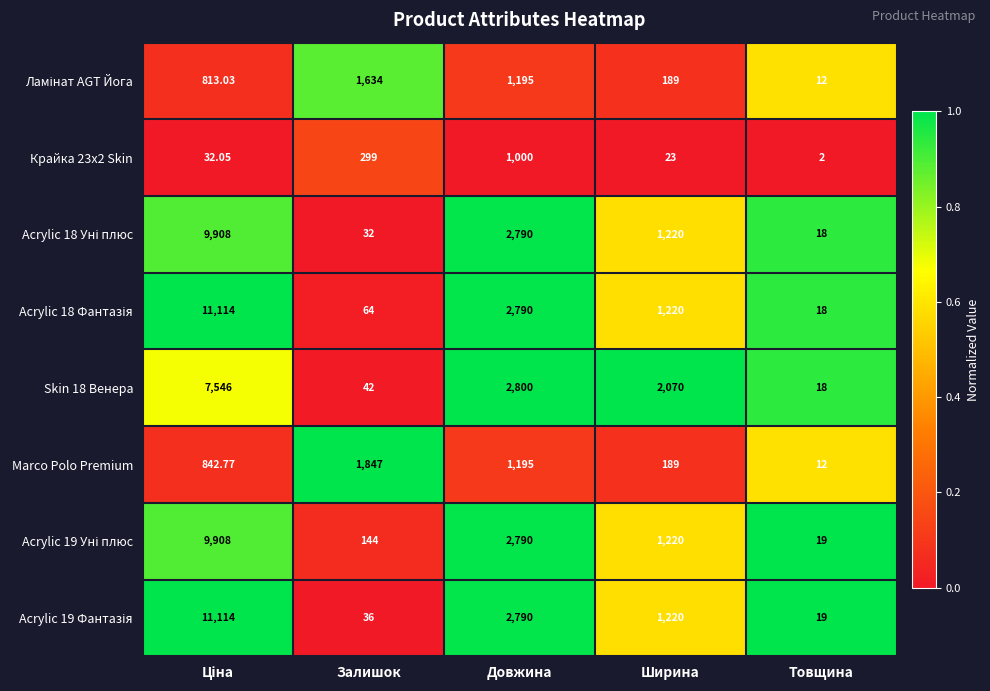

At which label does Marco Polo Premium reach its minimum?

Товщина